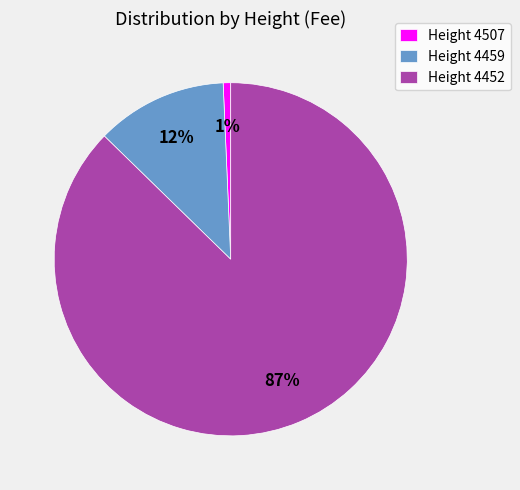

What is the largest slice in the pie chart?

Height 4452